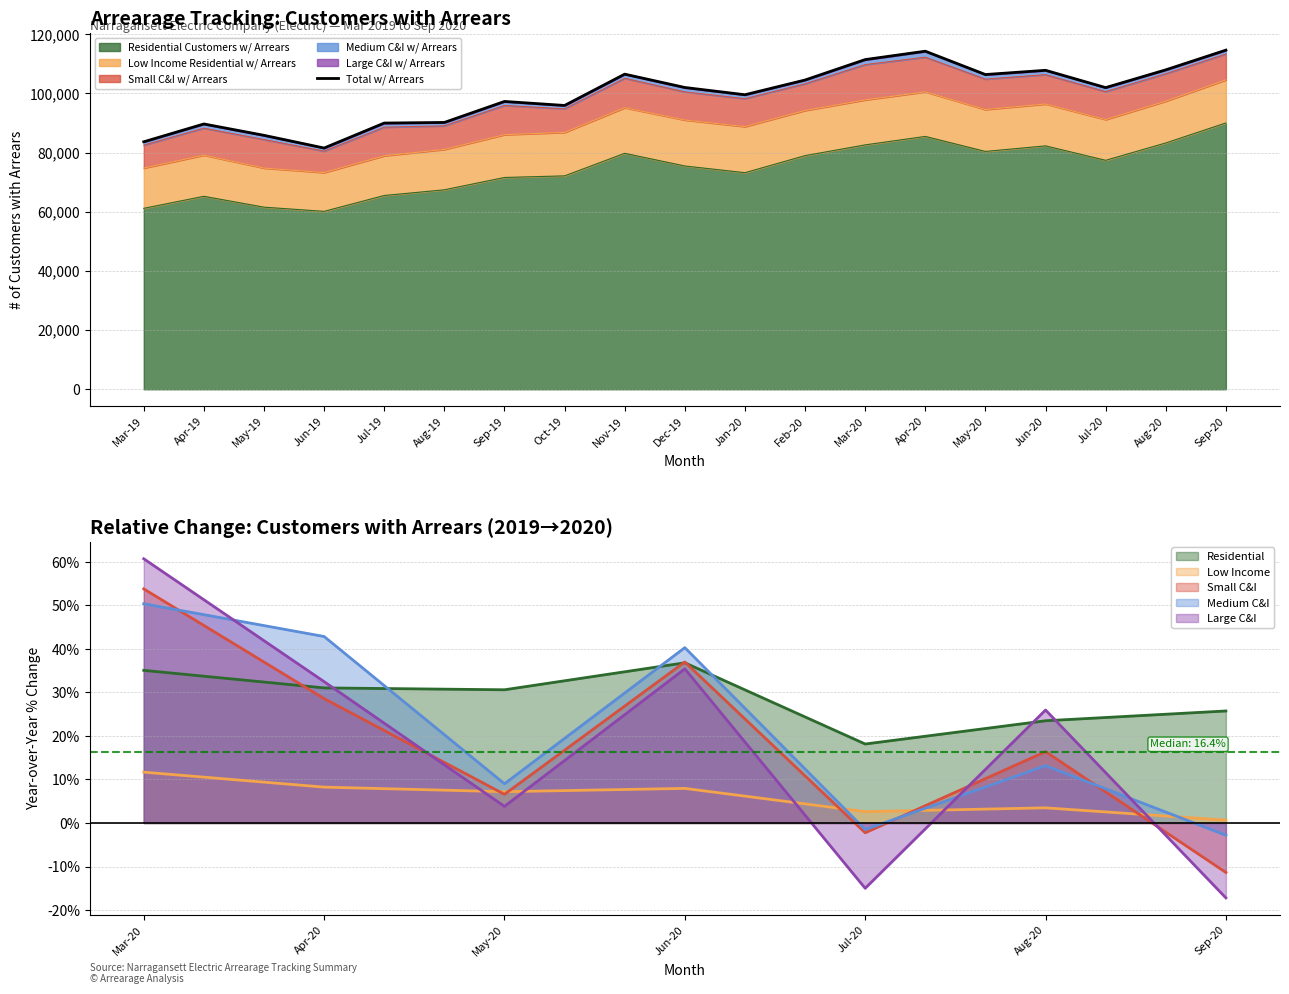

Reading left to right, what are all the values shown in this chart?

Mar-19=83643	Apr-19=89664	May-19=85826	Jun-19=81532	Jul-19=89974	Aug-19=90178	Sep-19=97275	Oct-19=95920	Nov-19=106504	Dec-19=101994	Jan-20=99541	Feb-20=104520	Mar-20=111427	Apr-20=114256	May-20=106369	Jun-20=107803	Jul-20=101955	Aug-20=107960	Sep-20=114616